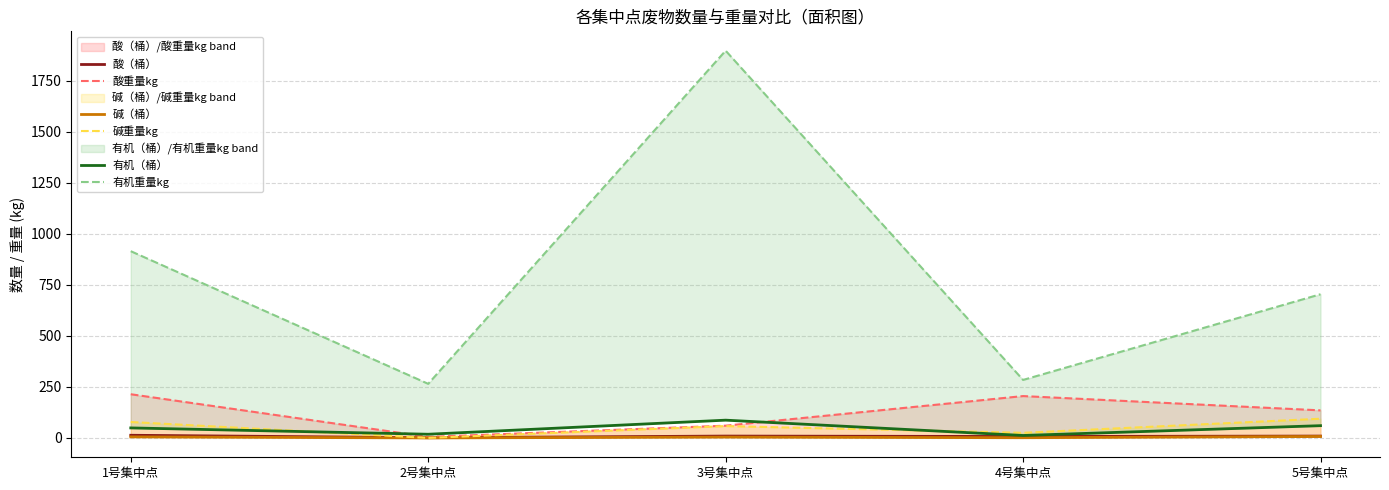

Rank the series at 2号集中点 from lowest to highest value.

碱（桶）, 碱重量kg, 酸（桶）, 酸重量kg, 有机（桶）, 有机重量kg